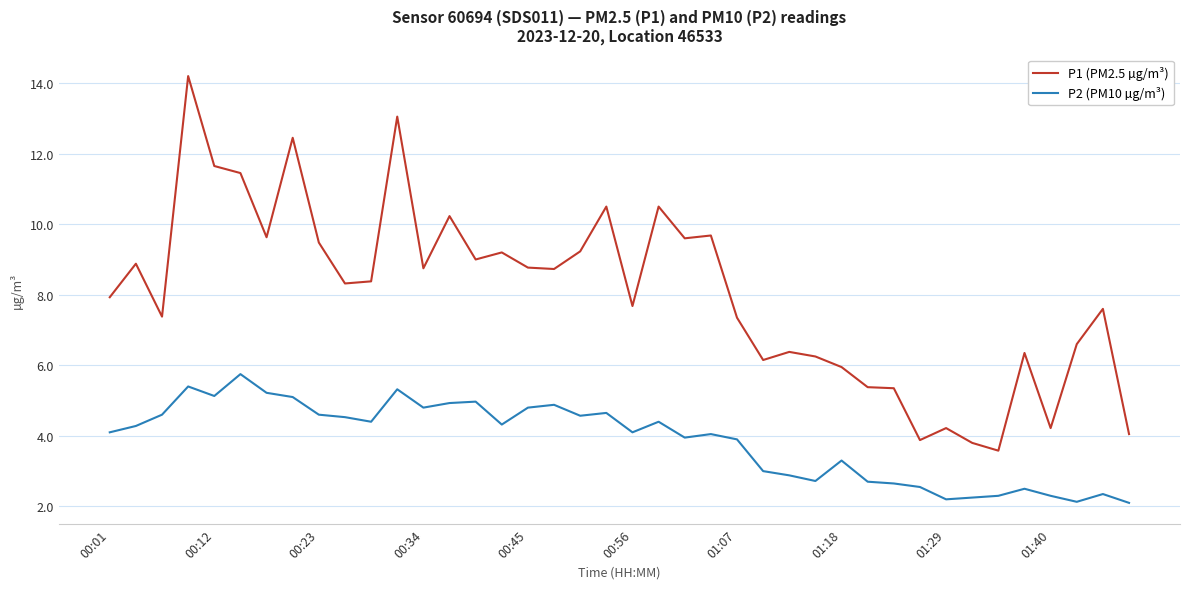

Which series has the largest total across all categories?

P1 (PM2.5 µg/m³)